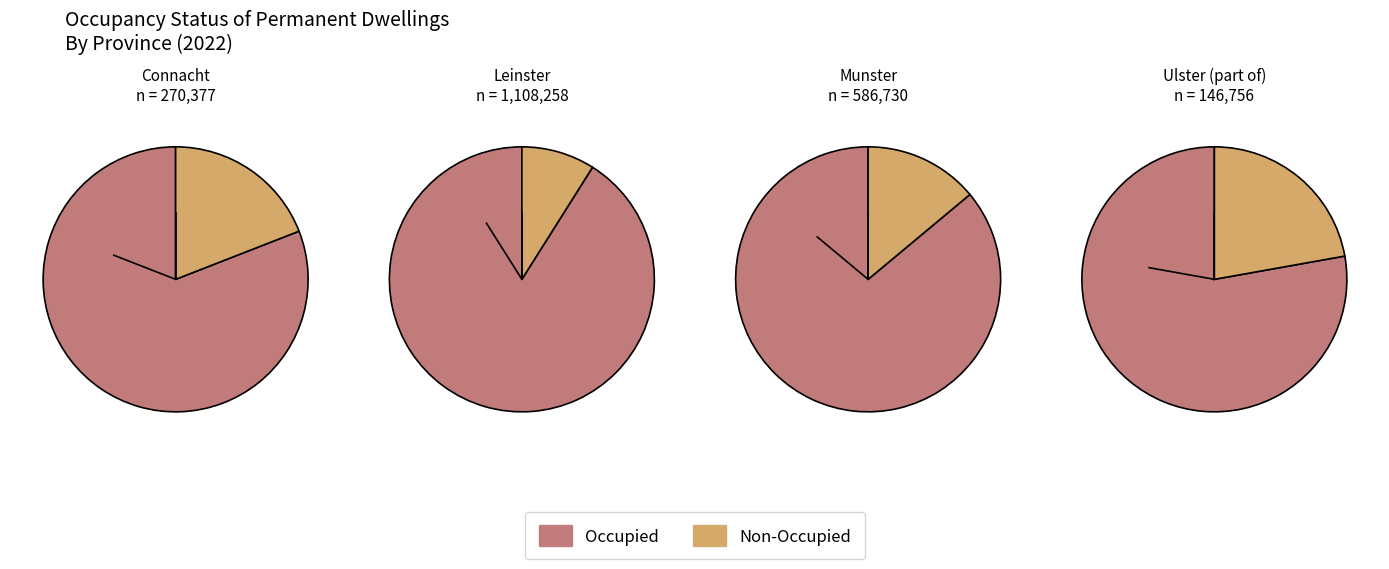

Which slice is the largest?

Leinster